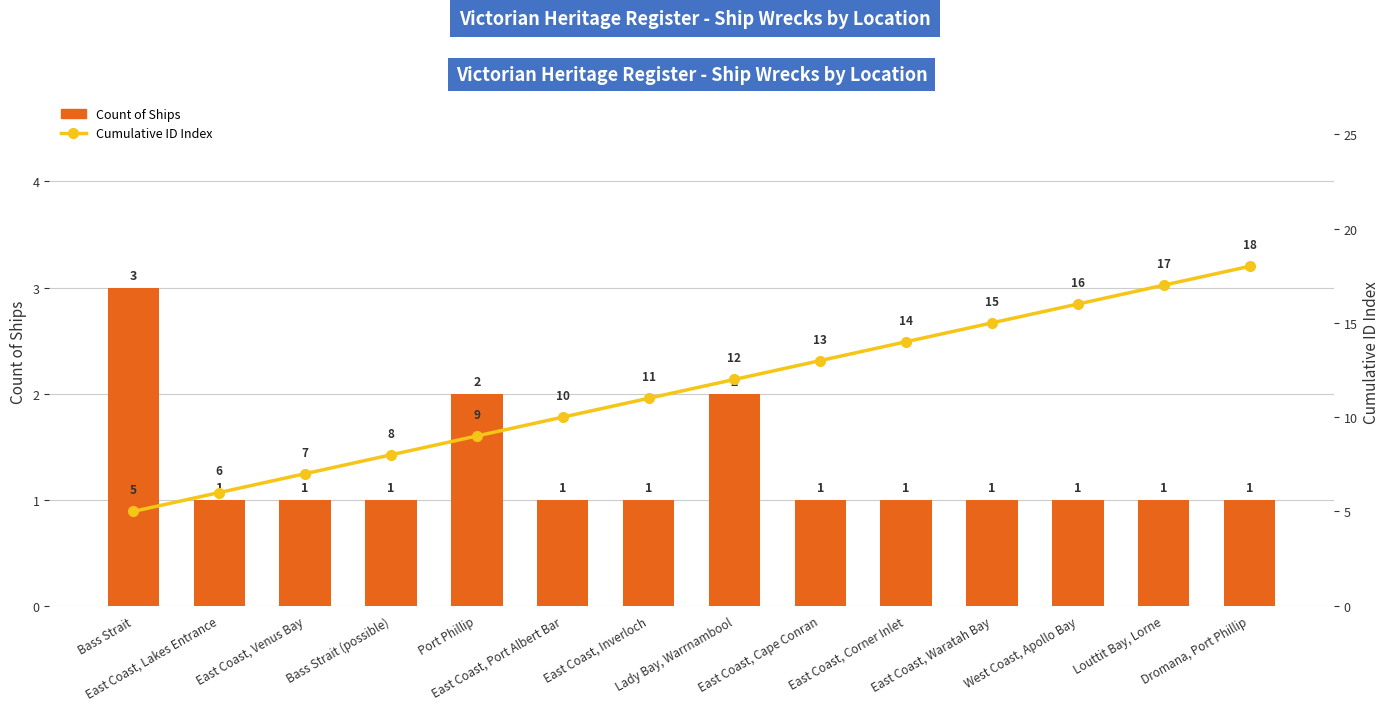

What is the value of the Count of Ships bar at the 5th from the left?

2